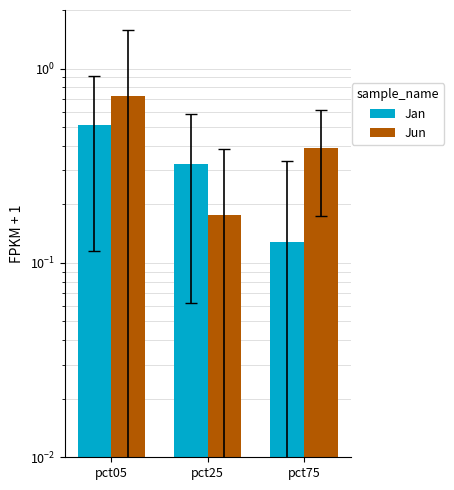

What is the sum of the Jun values at pct25 and pct75?

0.6